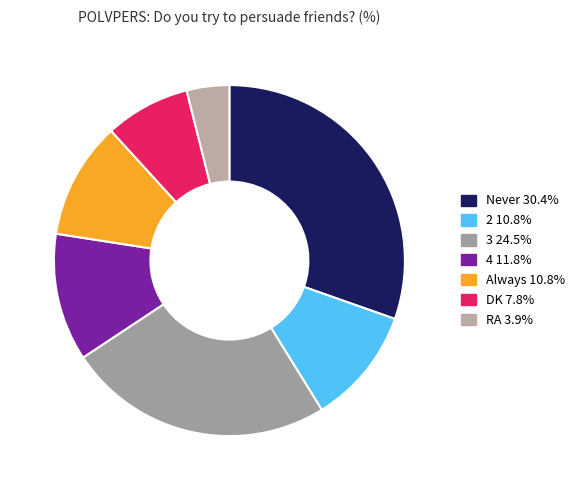

Is the sum of DK and RA greater than half?

No